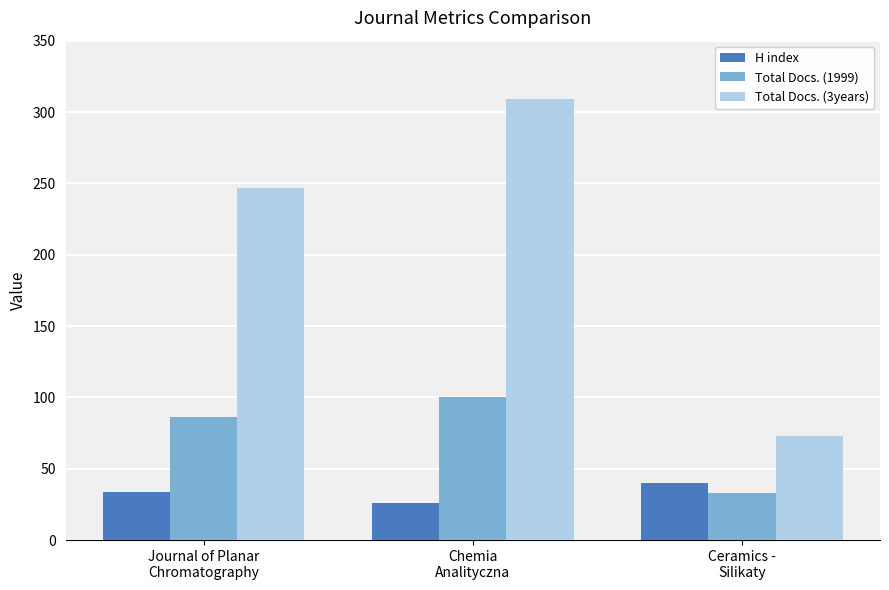

What is the difference between the maximum and minimum values in the Total Docs. (1999) series?

67